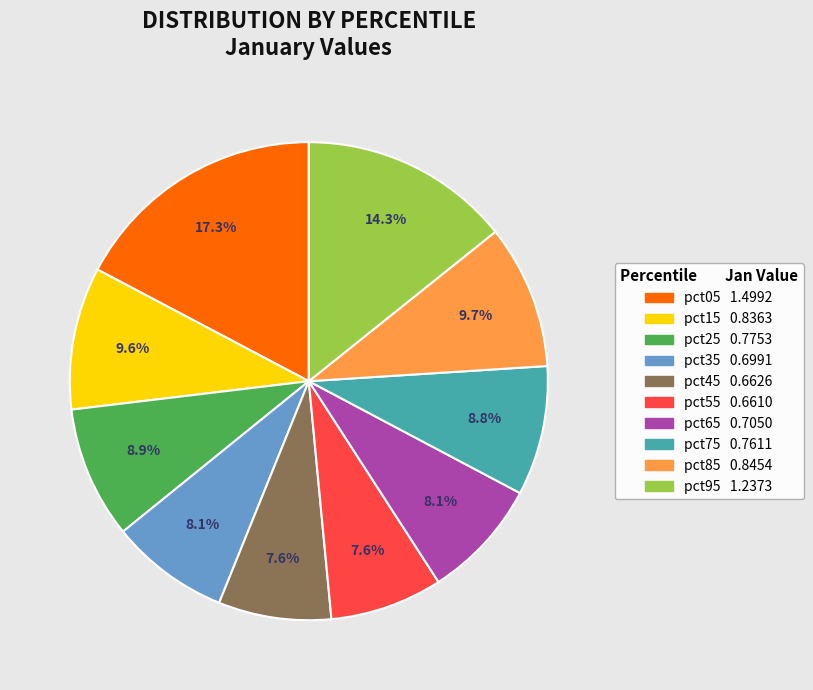

What percentage is the pct85 slice, to the nearest percent?

10%